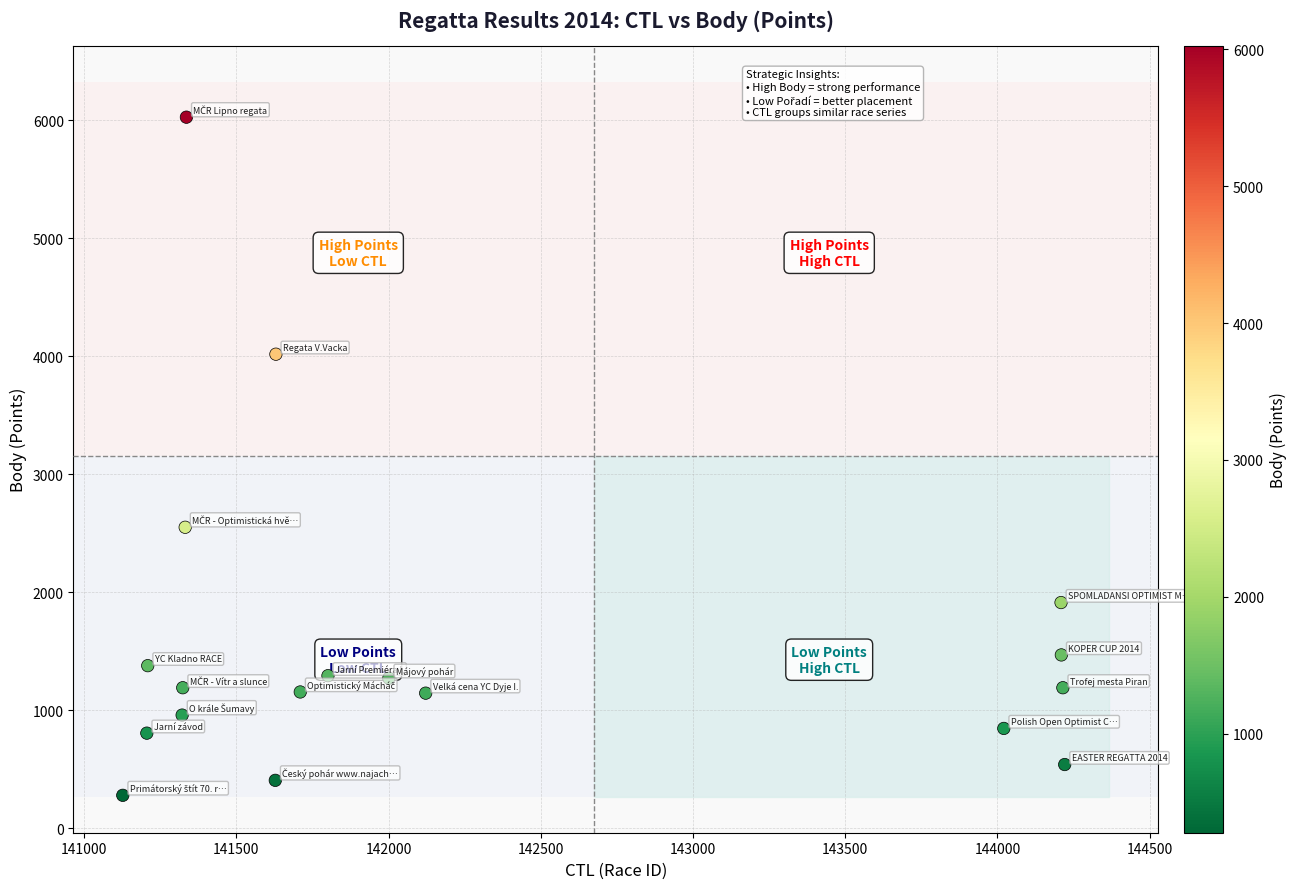

What Y value in the scatter plot is closest to 3151?

2549